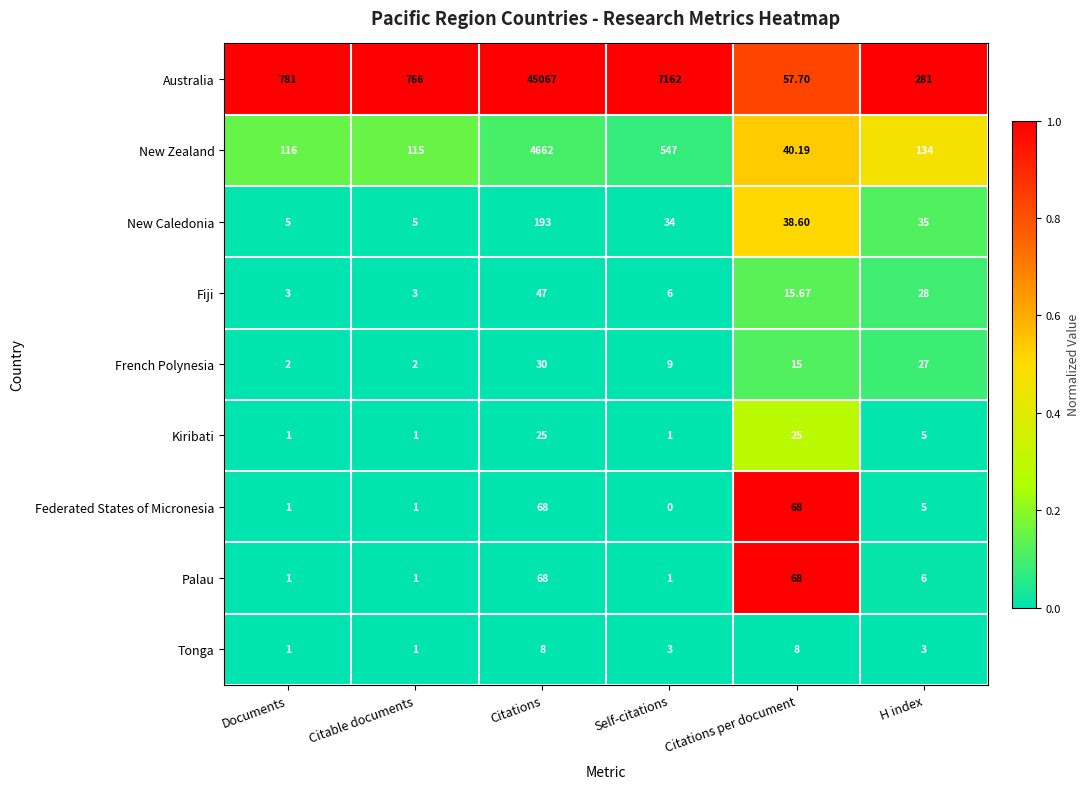

How many categories are shown in the chart?

6